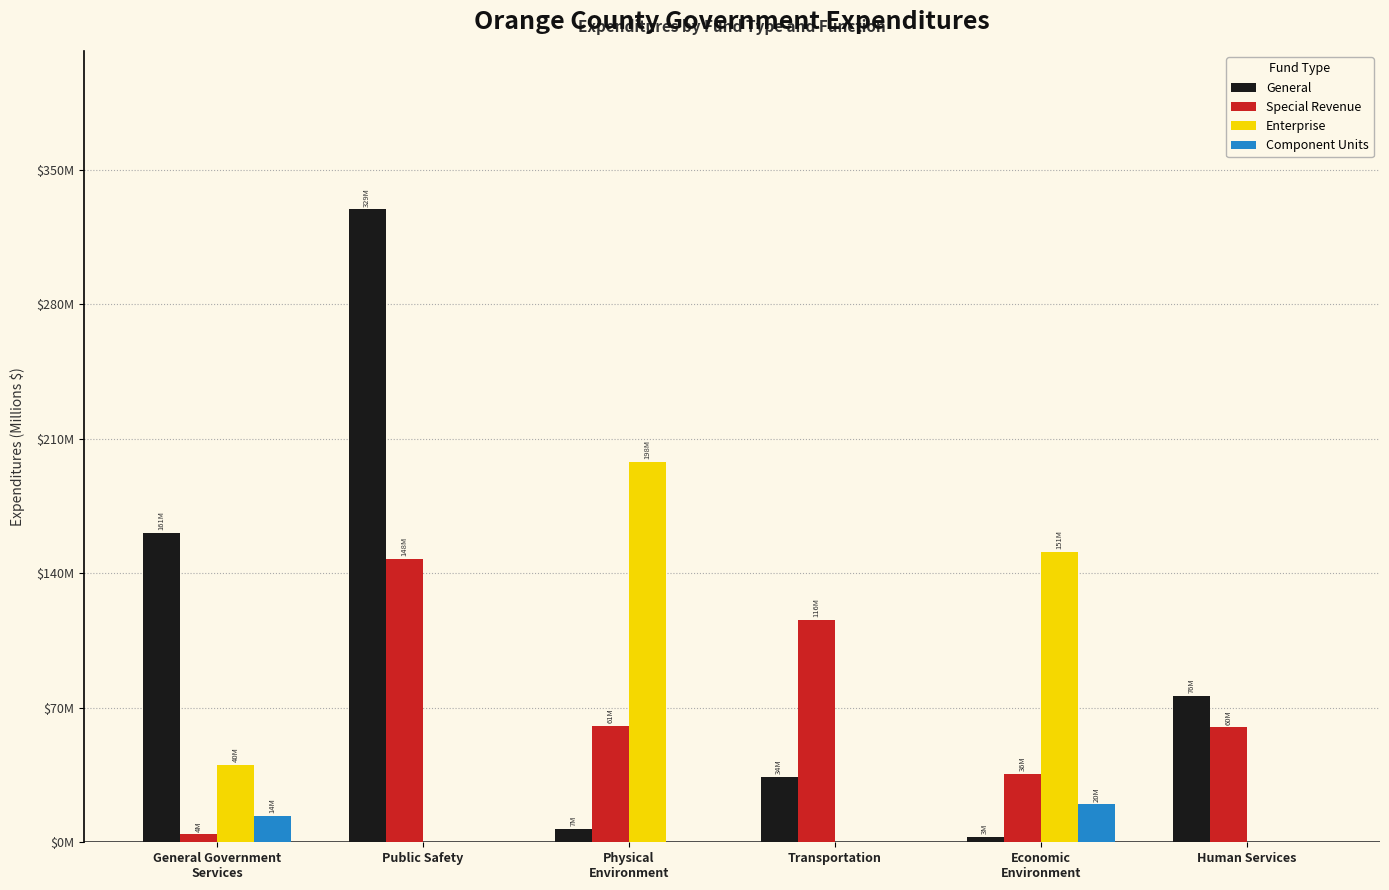

Rank the categories by General value from lowest to highest.

Economic
Environment, Physical
Environment, Transportation, Human Services, General Government
Services, Public Safety